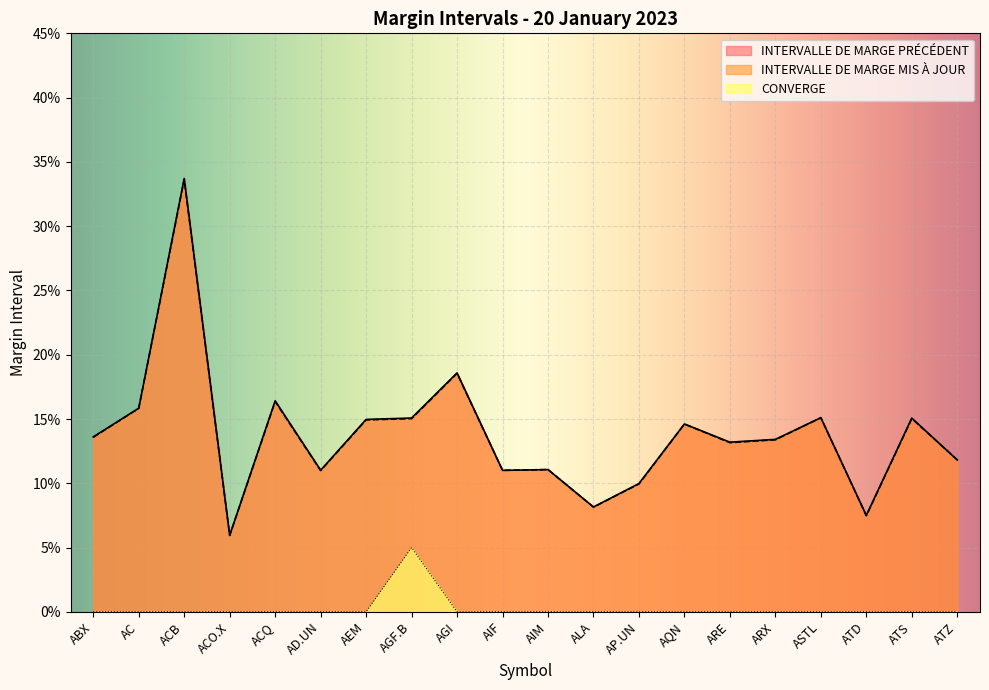

Is the value of CONVERGE at ASTL greater than the value of INTERVALLE DE MARGE PRÉCÉDENT at AIM?

No